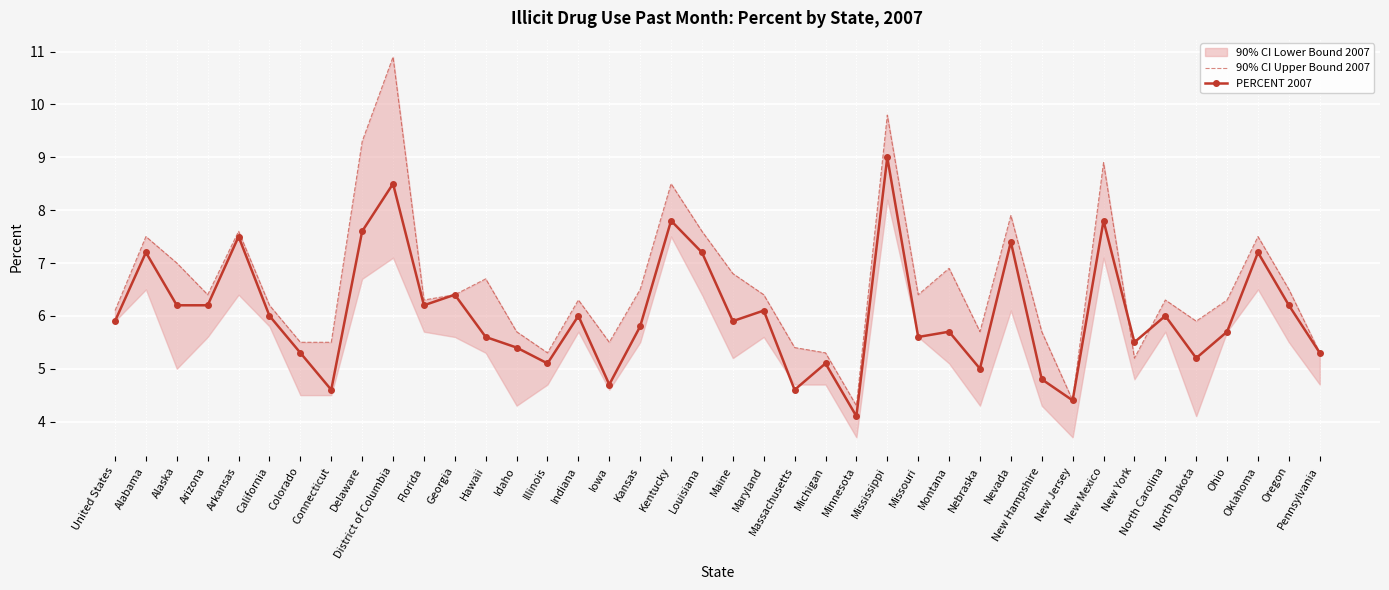

What is the value of the PERCENT 2007 point at the 31st from the left?

4.8